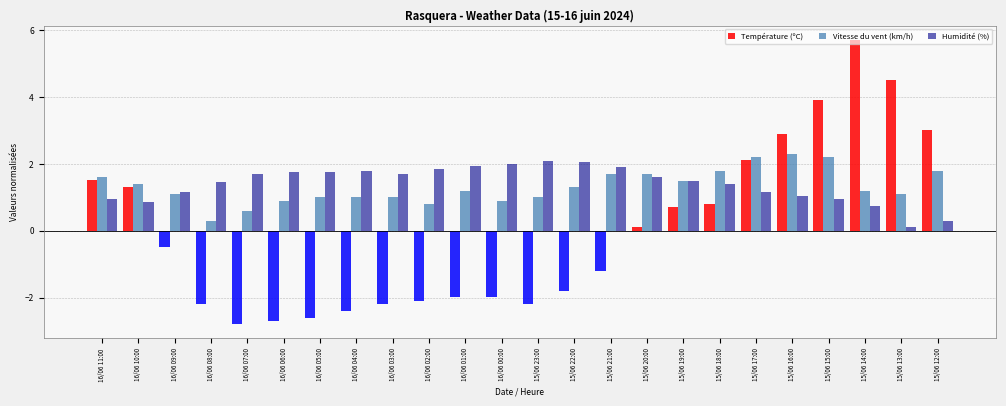

Is it true that Vitesse du vent (km/h) equals 0.2 at 16/06 06:00?

False